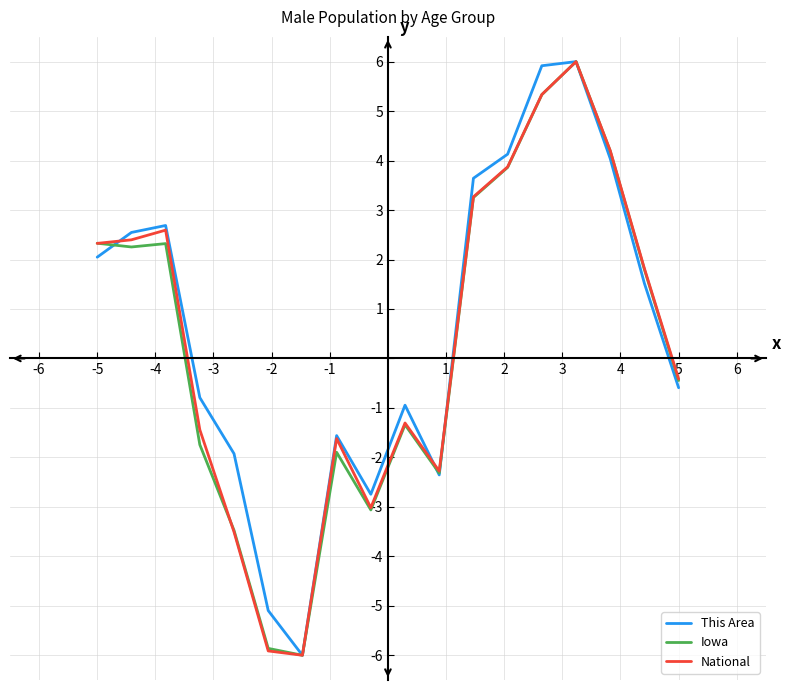

What is the maximum value for This Area?

6.0